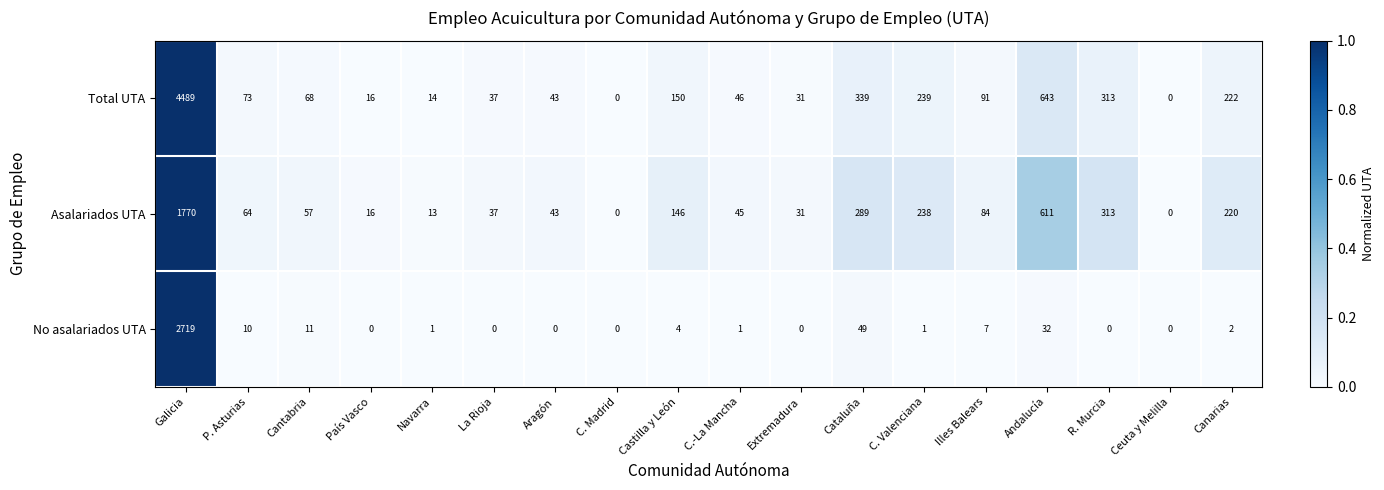

True or false: Total UTA has a value of 46 at C.-La Mancha.

True